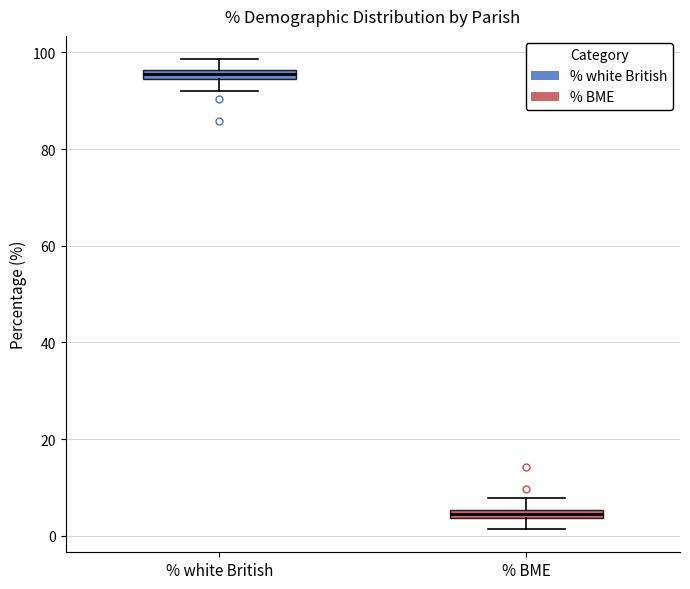

Which box's median line is the lowest?

% BME